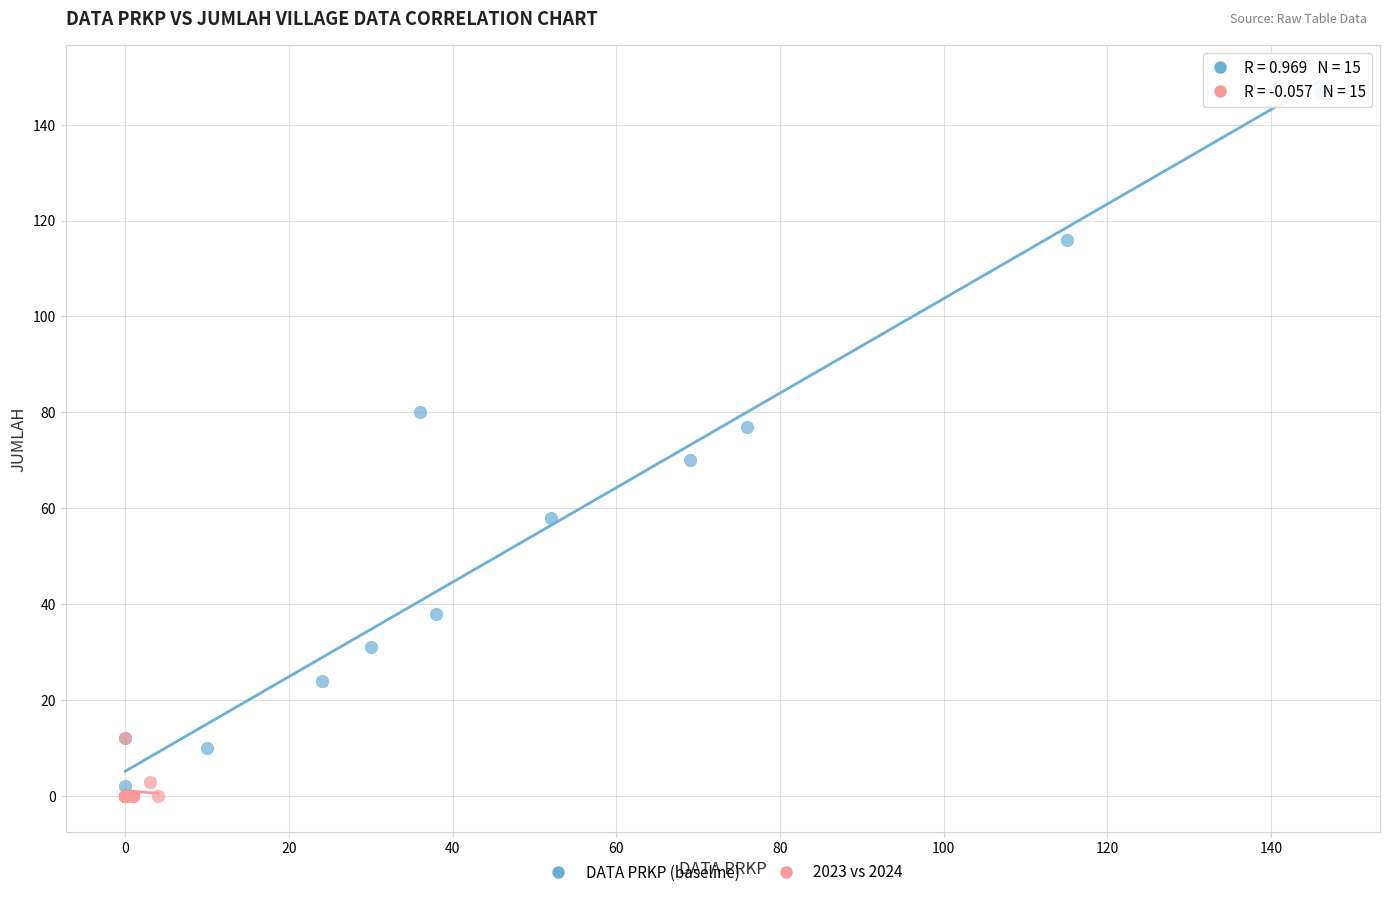

What are all the series names shown in the legend?

DATA PRKP (baseline), 2023 vs 2024